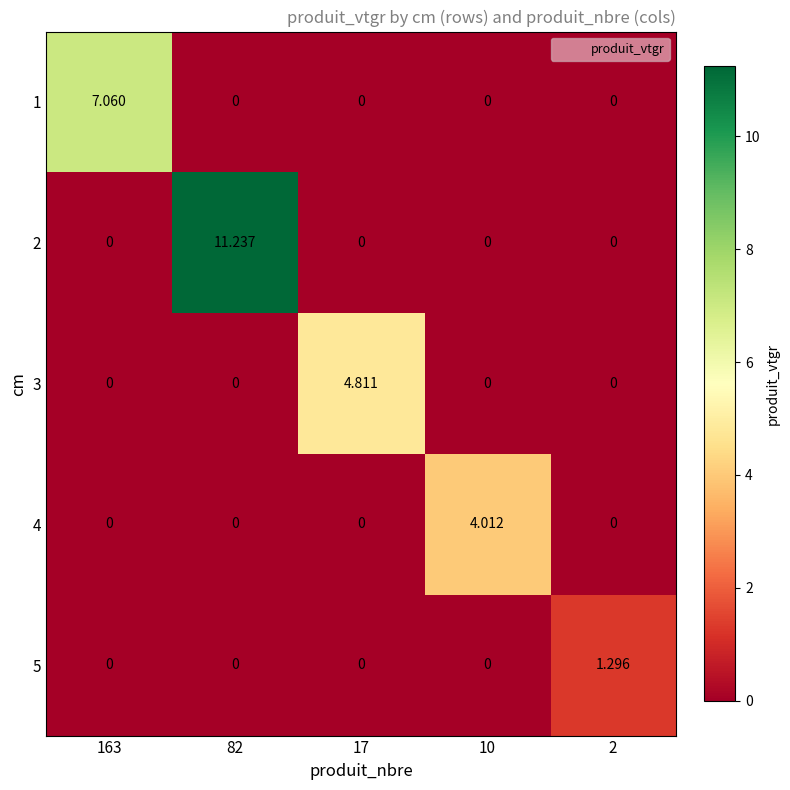

How many distinct data groups are displayed?

5